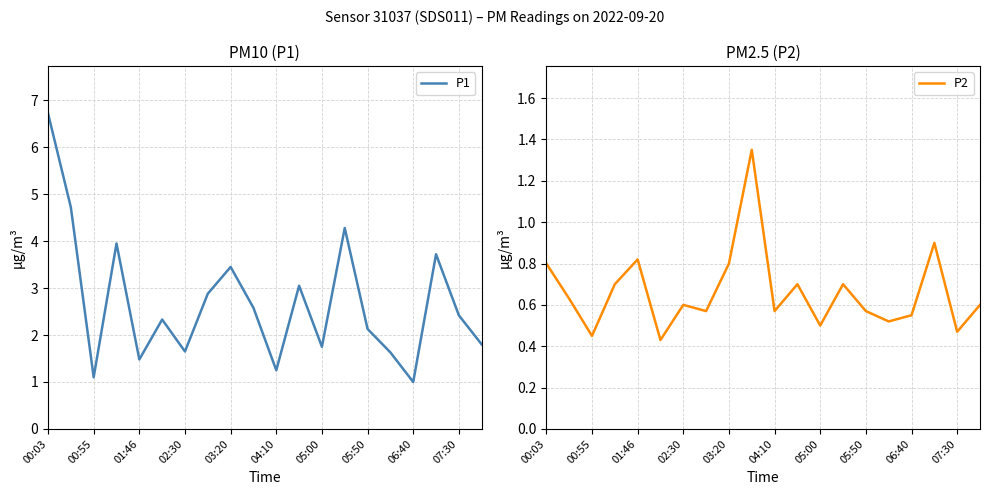

At which category is the sum across all series the highest?

00:03